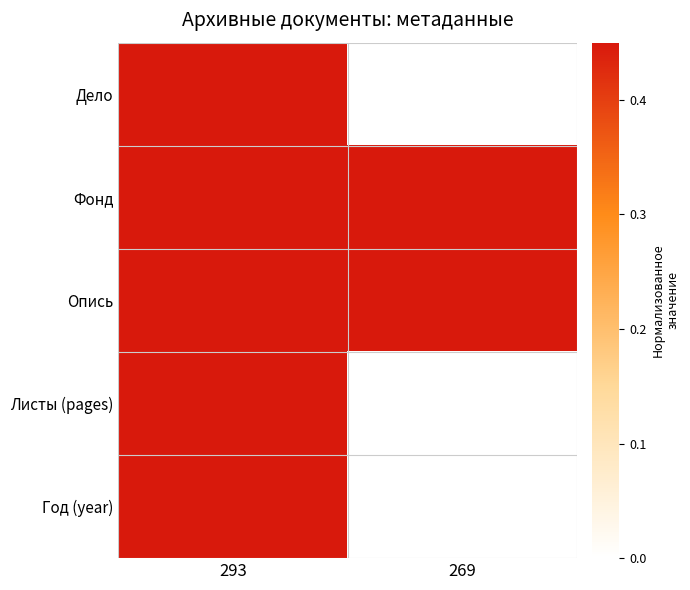

Reading right to left, extract all data points from this chart.

Дело: 269=0.0	293=1.0
Фонд: 269=0.5	293=0.5
Опись: 269=0.5	293=0.5
Листы (pages): 269=0.0	293=1.0
Год (year): 269=0.0	293=1.0